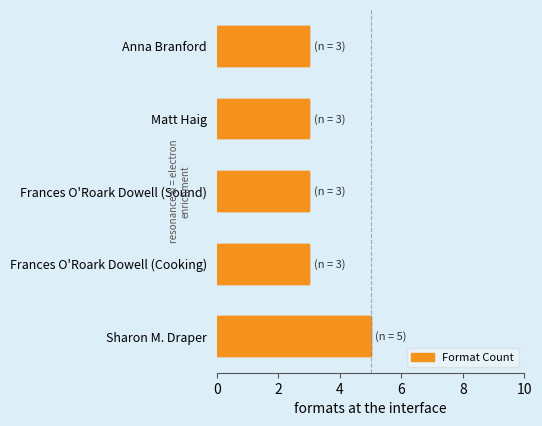

Reading left to right, transcribe all the data shown in this chart.

5	3	3	3	3